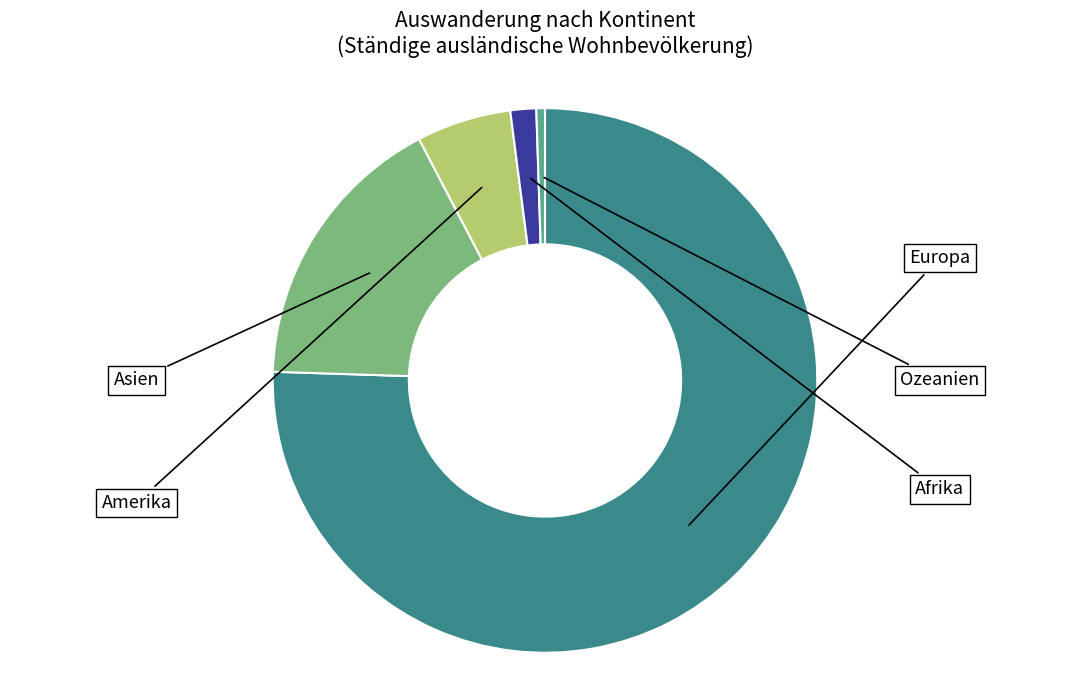

What is the ratio of the value at Europa to the value at Asien?

4.5